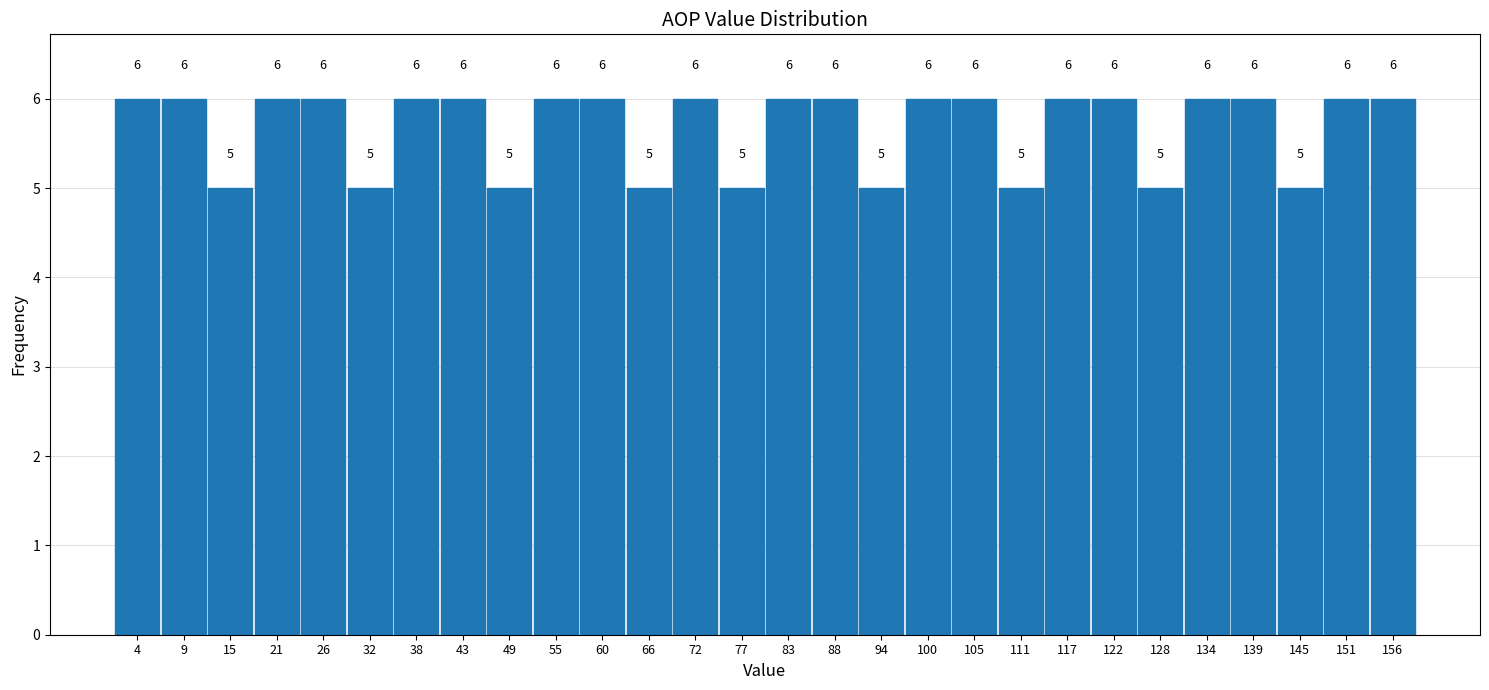

What is the height of the bar covering 86 to 91 on the x-axis? The bar edges are not printed on the chart, so give them approximately, as read against the axis.

6